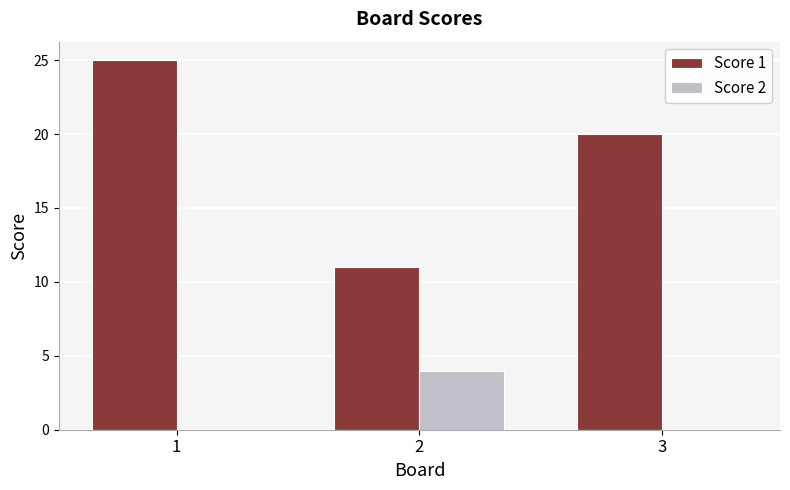

What is the greatest value displayed?

25